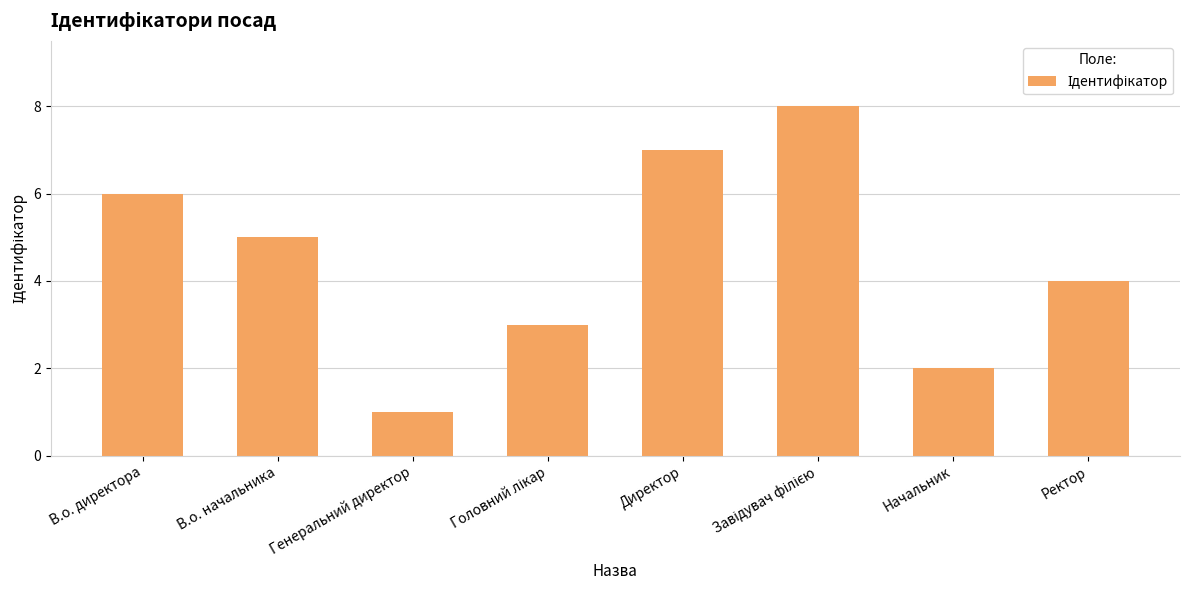

What is the greatest value displayed?

8